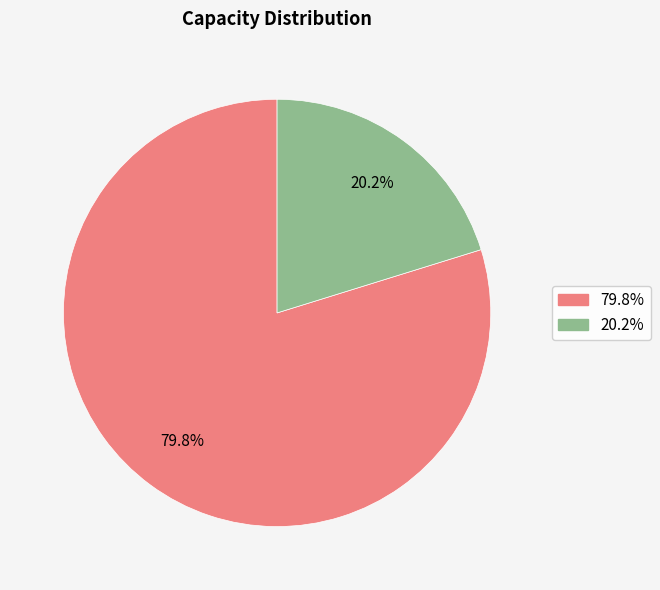

Does any single category account for the majority?

Yes